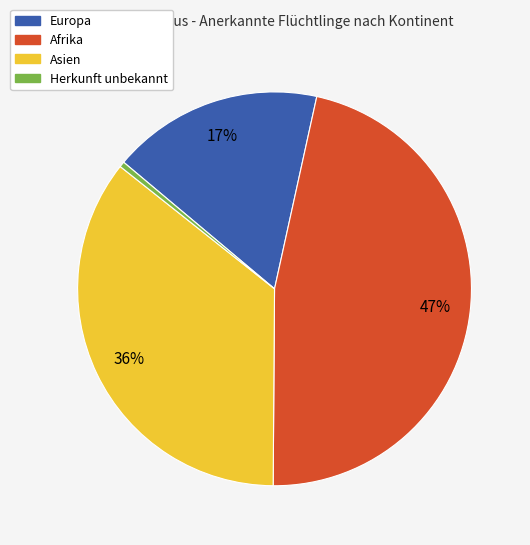

The Asien slice represents 45% of the pie. True or false?

False